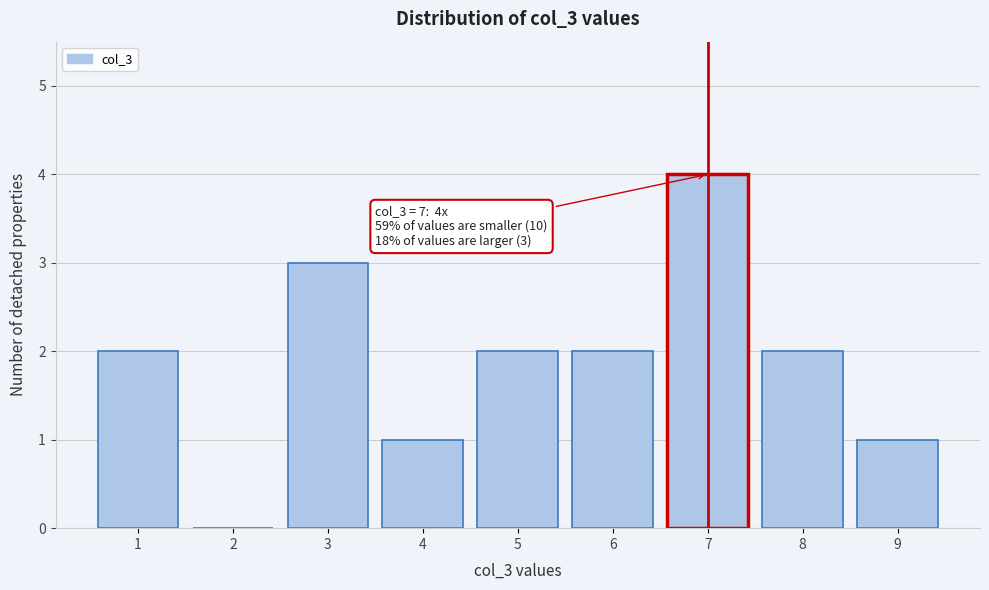

Over which range of the x-axis is the bar tallest?

6.5 to 7.5